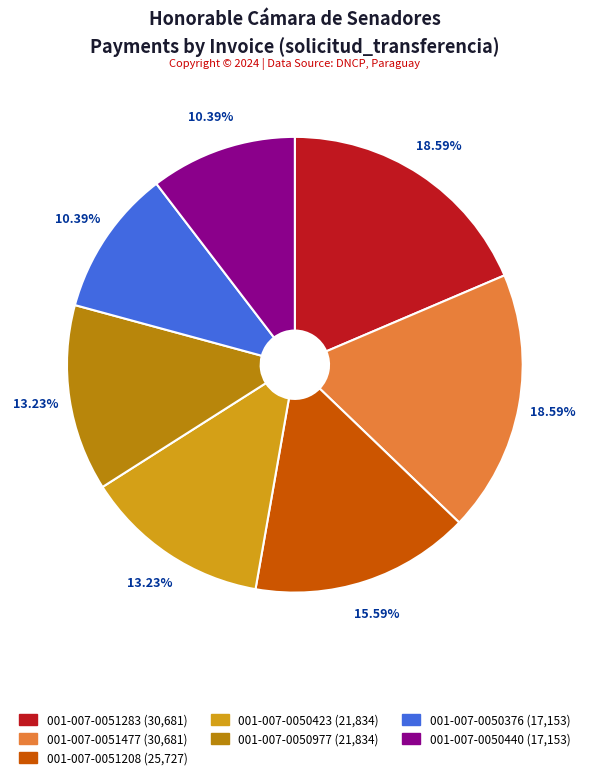

Is there a majority slice in this chart?

No